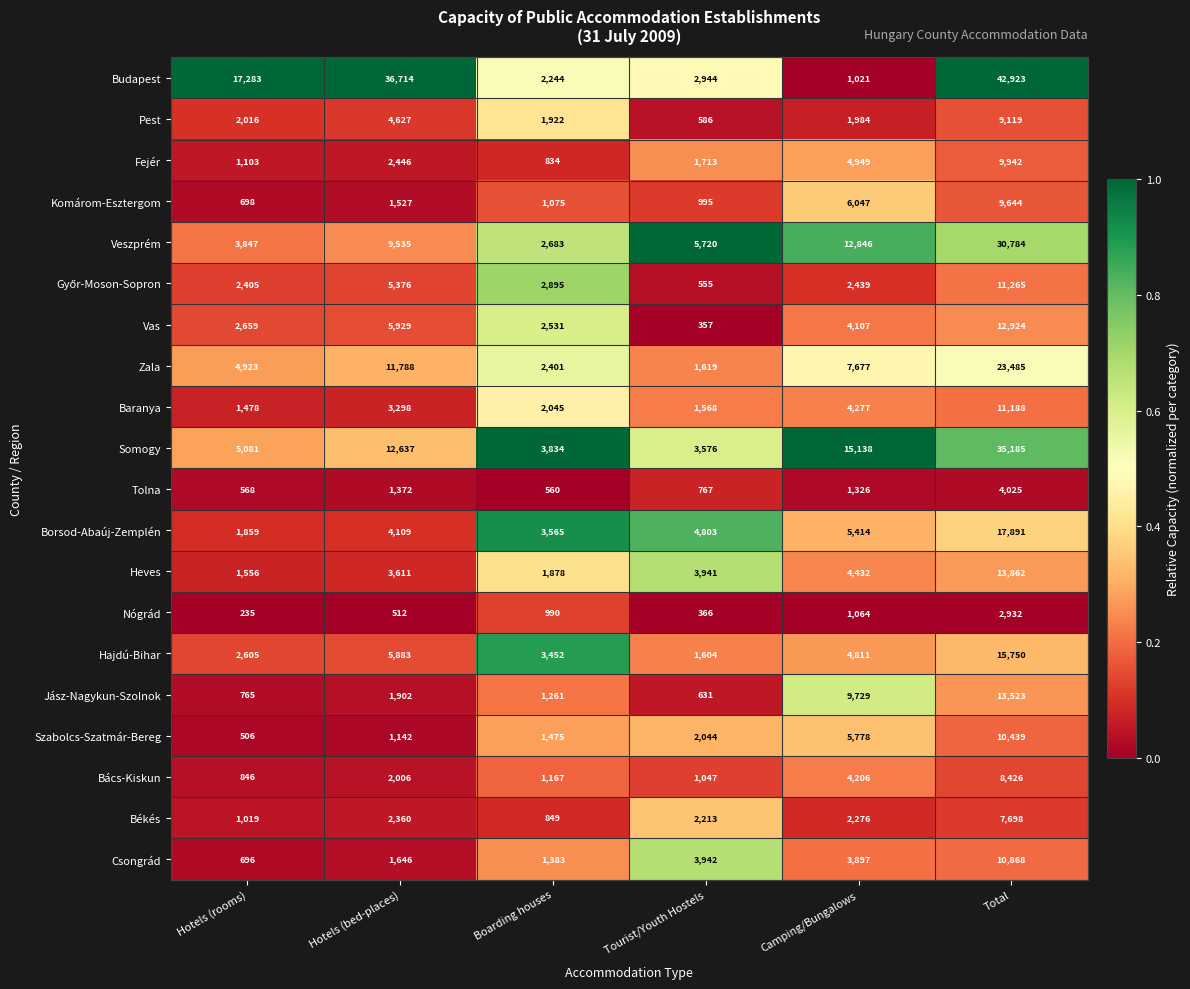

Between Hotels (rooms) and Tourist/Youth Hostels, which series saw the biggest shift?

Budapest